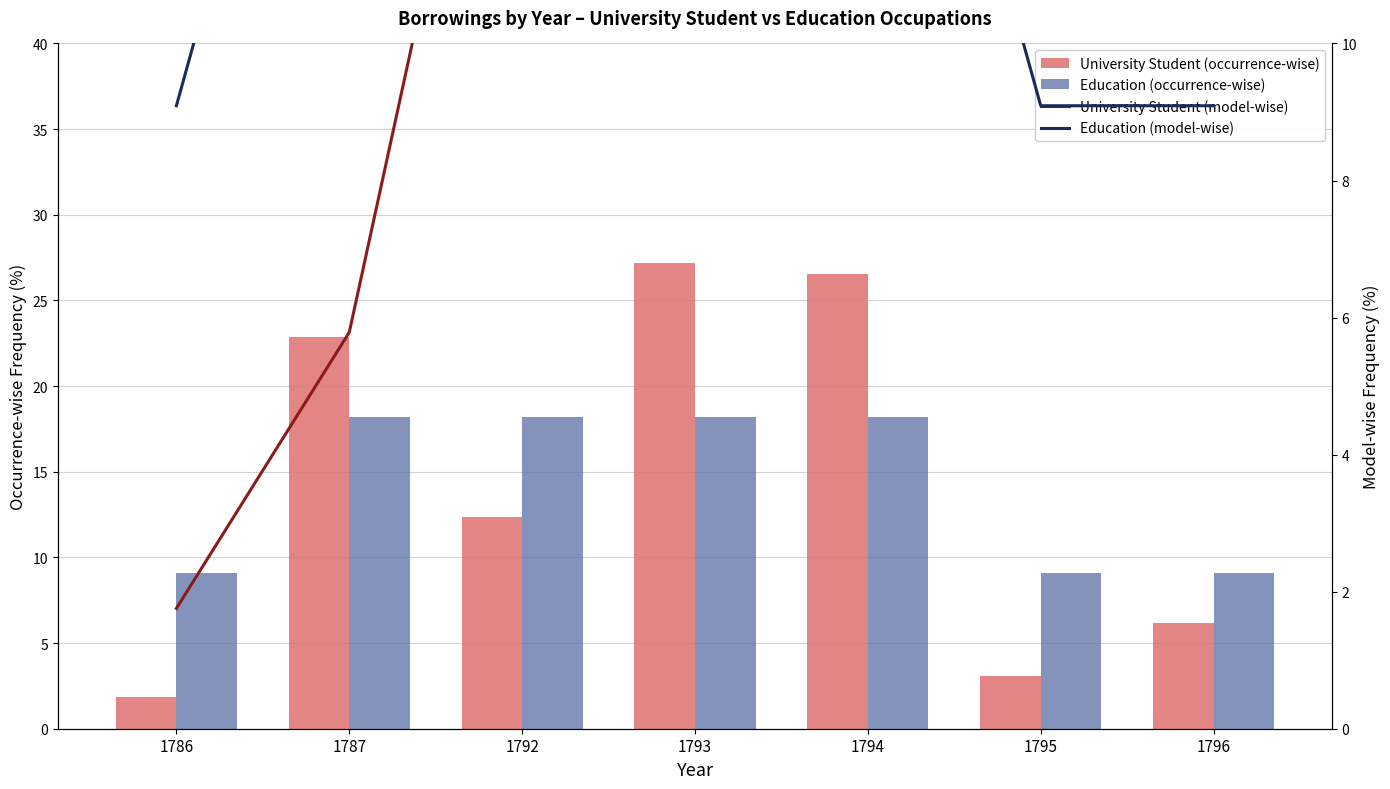

How many data points in University Student (occurrence-wise) are less than 12?

3